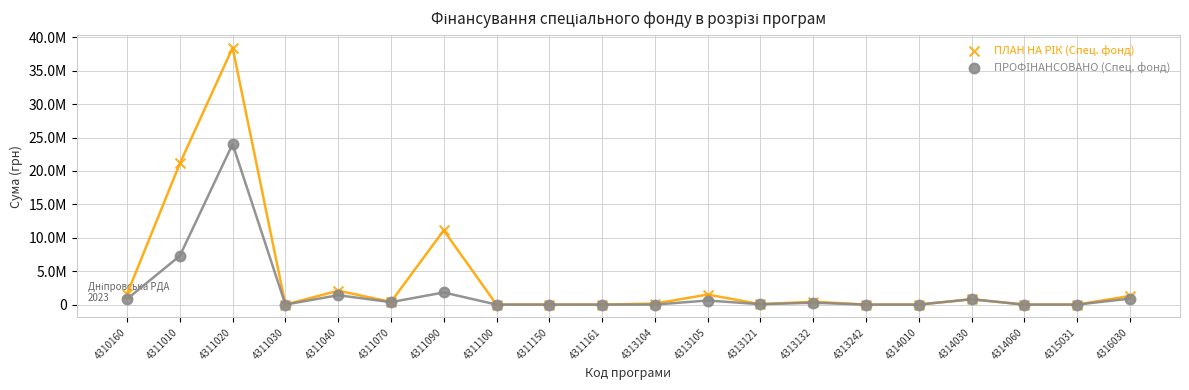

Which series reaches the maximum Y coordinate?

ПЛАН НА РІК (Спец. фонд)